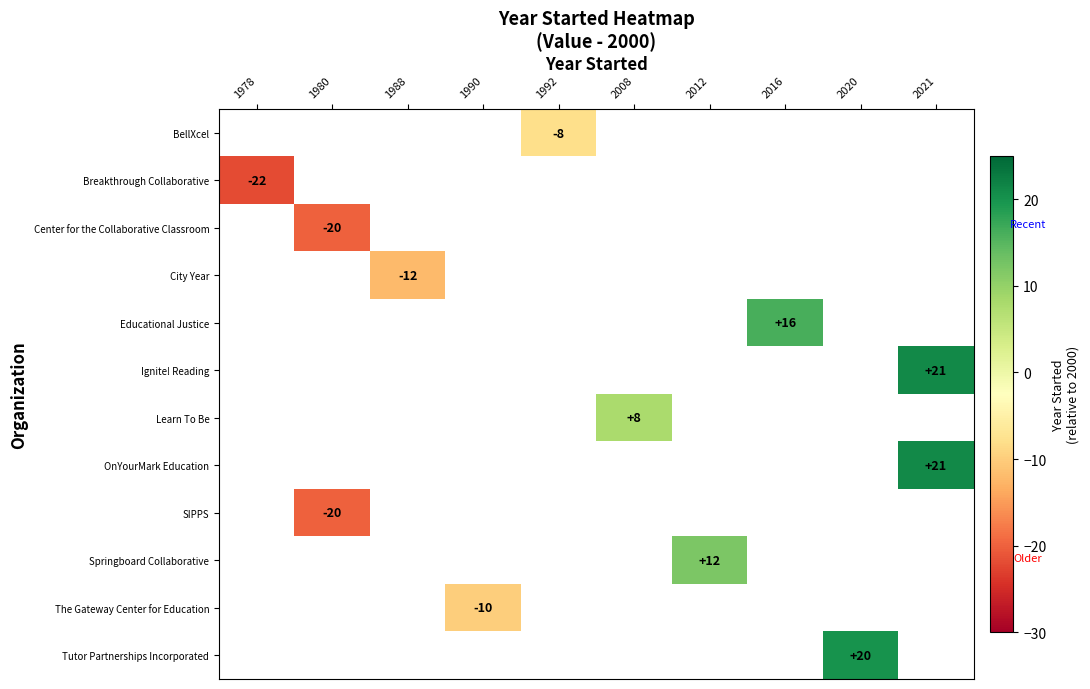

Is it true that The Gateway Center for Education equals -4 at 1990?

False